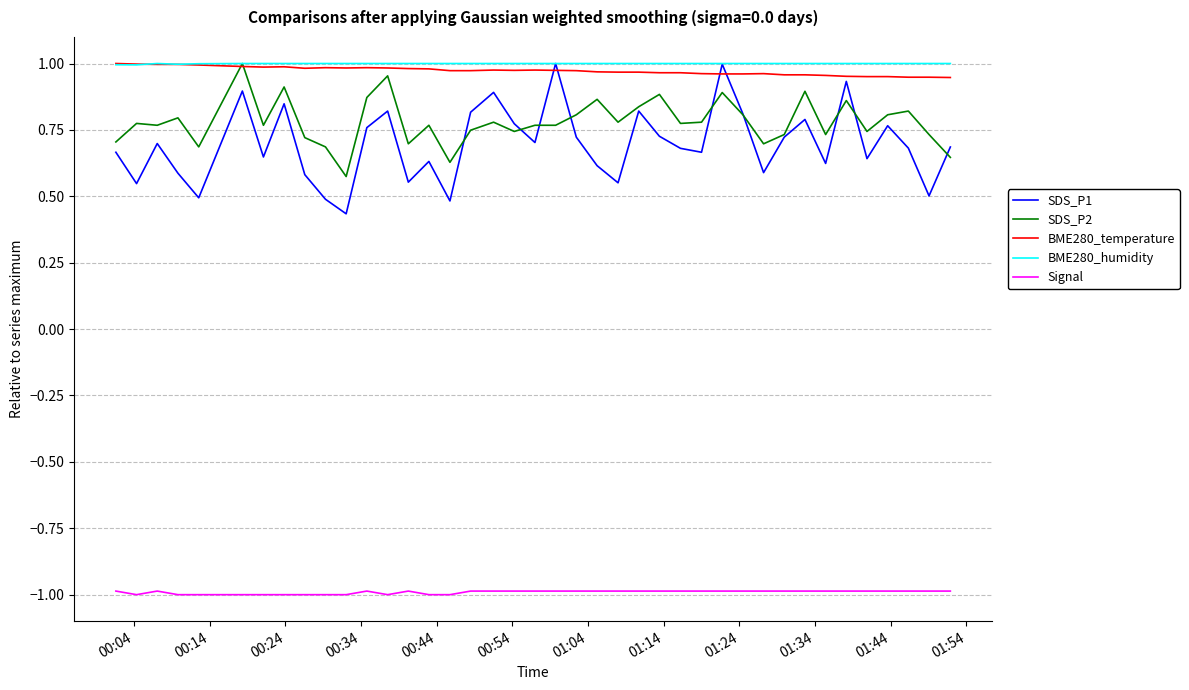

What is the maximum value for Signal?

-1.0